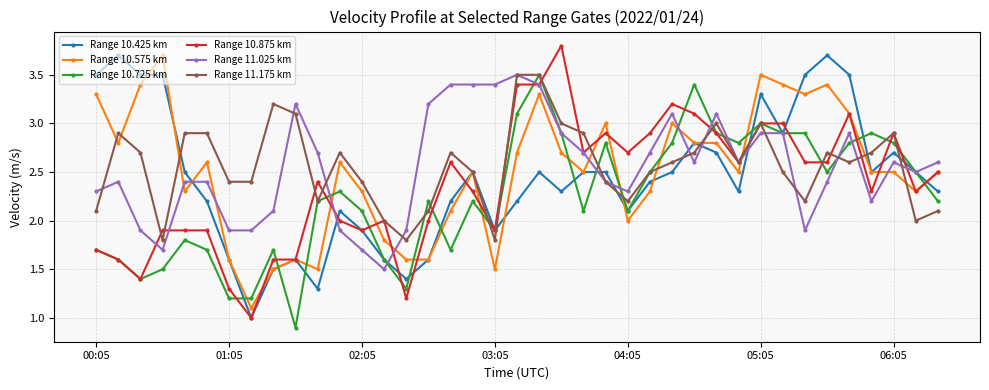

What is the sum of all Range 10.725 km values?

87.6